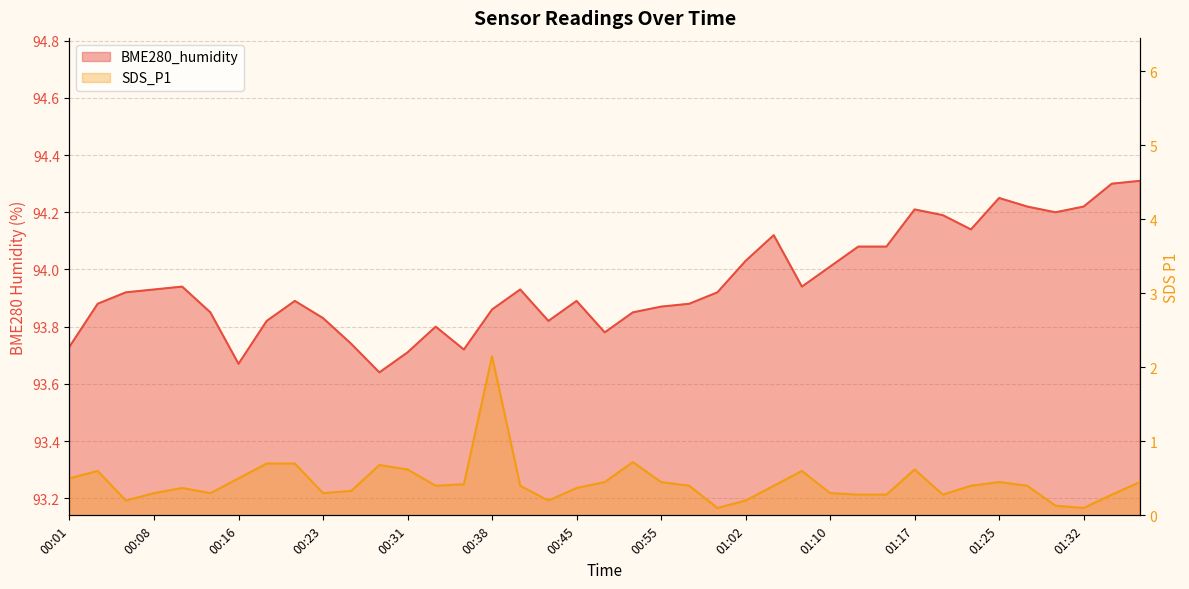

Rank the series by their maximum value, from lowest to highest.

SDS_P1, BME280_humidity